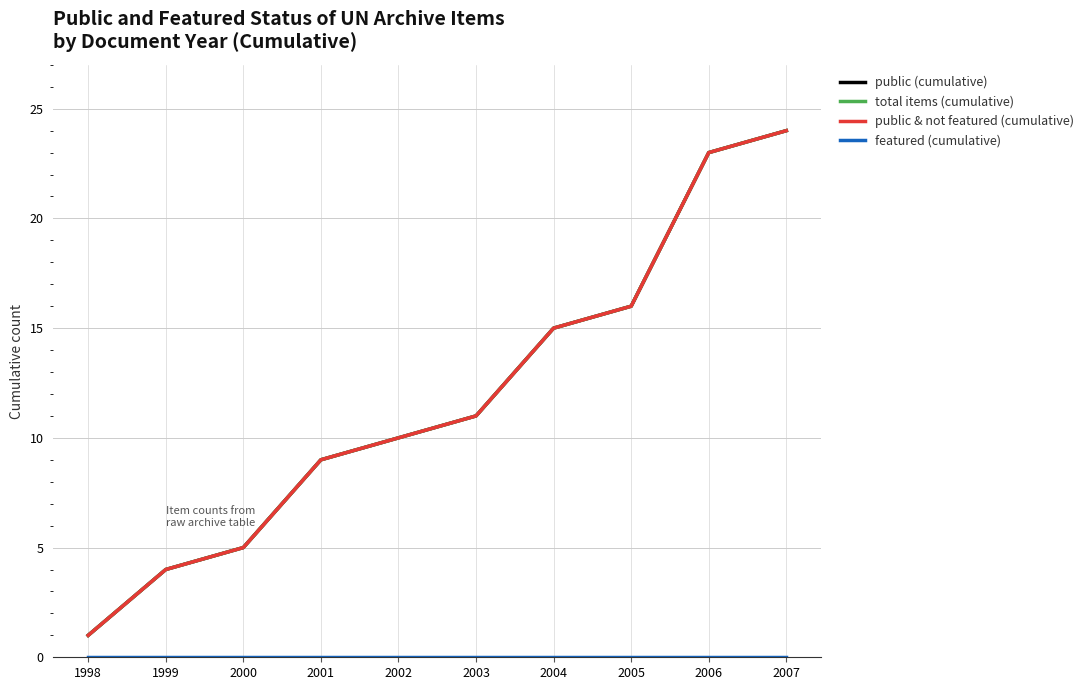

True or false: featured (cumulative) and total items (cumulative) intersect in this chart.

False